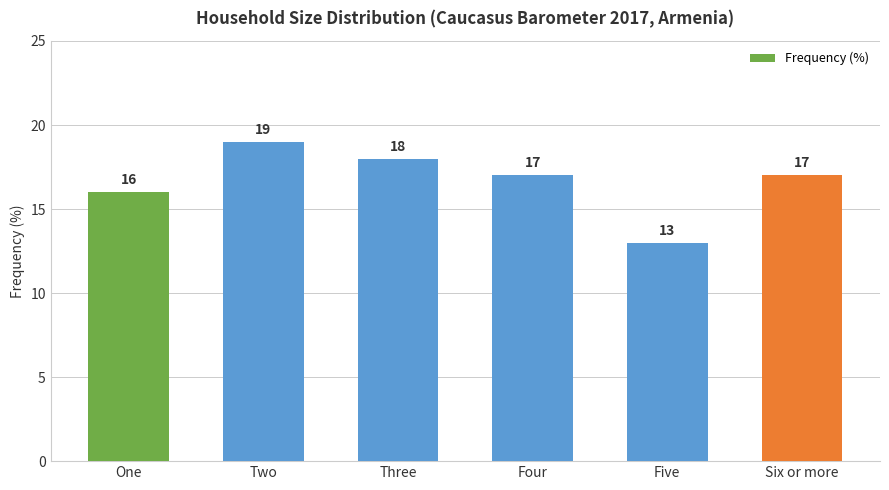

What is the change in value from One to Six or more?

+1